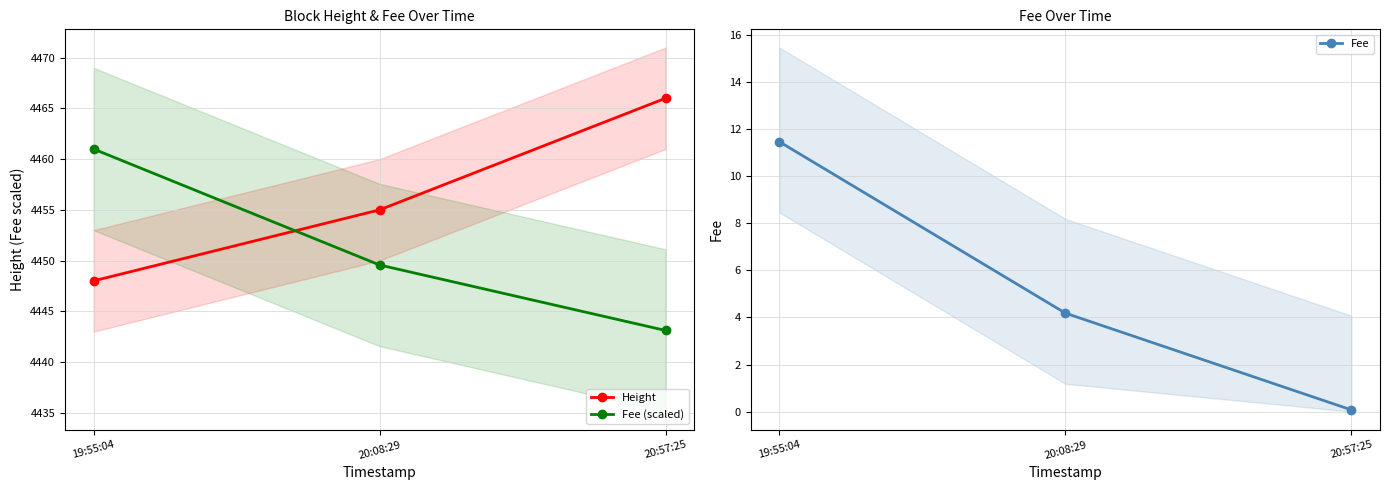

How many lines are shown in the chart?

3